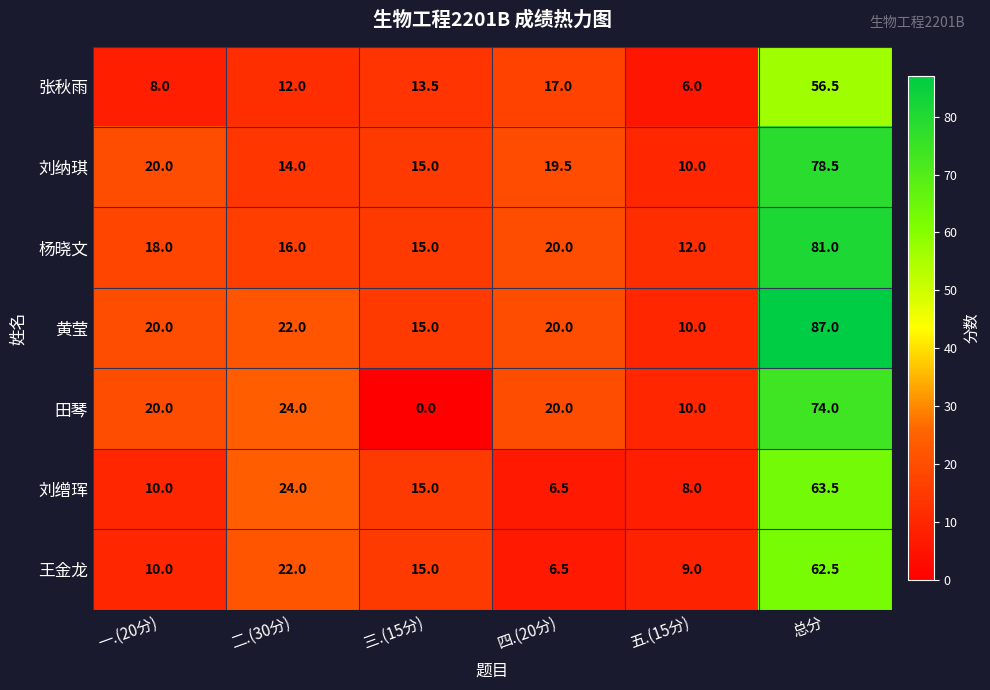

Which series changed the most between 四.(20分) and 五.(15分)?

张秋雨